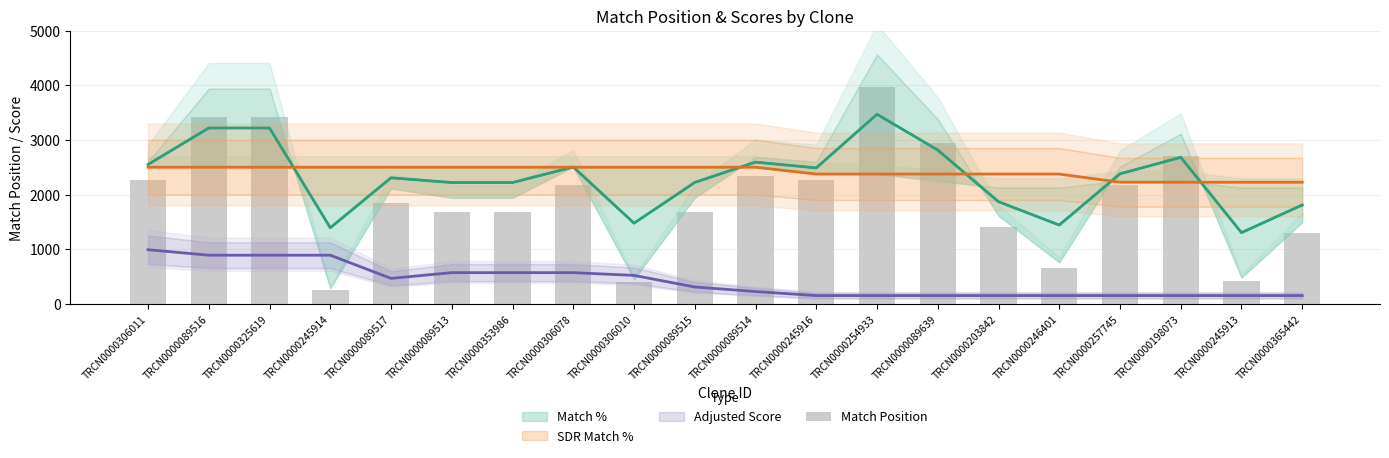

Reading left to right, transcribe all the data shown in this chart.

TRCN0000306011=2261	TRCN0000089516=3423	TRCN0000325619=3423	TRCN0000245914=246	TRCN0000089517=1837	TRCN0000089513=1686	TRCN0000353986=1686	TRCN0000306078=2181	TRCN0000306010=392	TRCN0000089515=1689	TRCN0000089514=2336	TRCN0000245916=2261	TRCN0000254933=3968	TRCN0000089639=2938	TRCN0000203842=1402	TRCN0000246401=659	TRCN0000257745=2181	TRCN0000198073=2706	TRCN0000245913=417	TRCN0000365442=1298